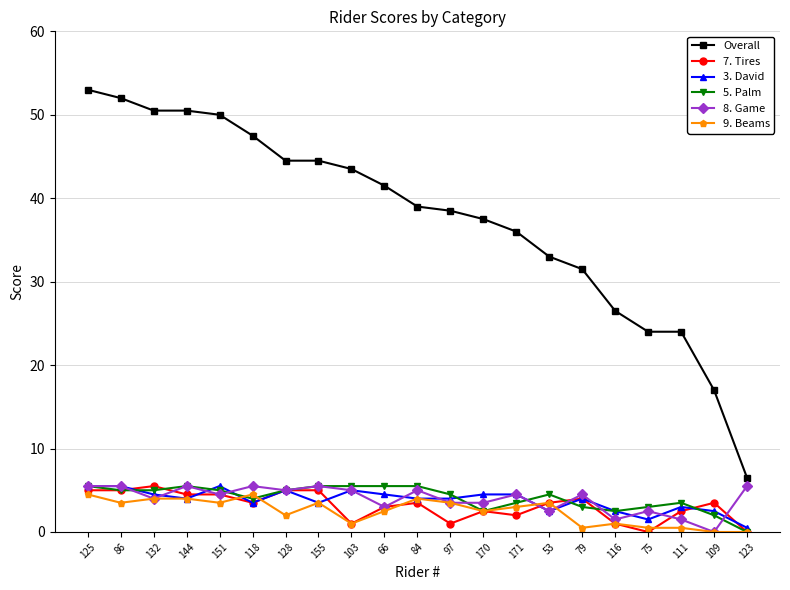

What is the label of the 10th point from the right?

97